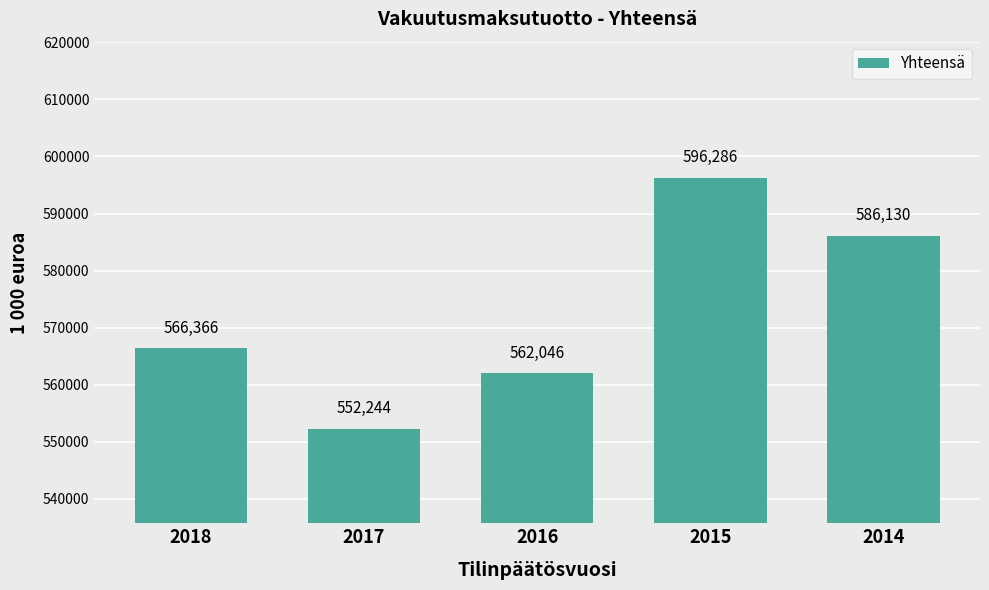

What is the average value?

572614.4